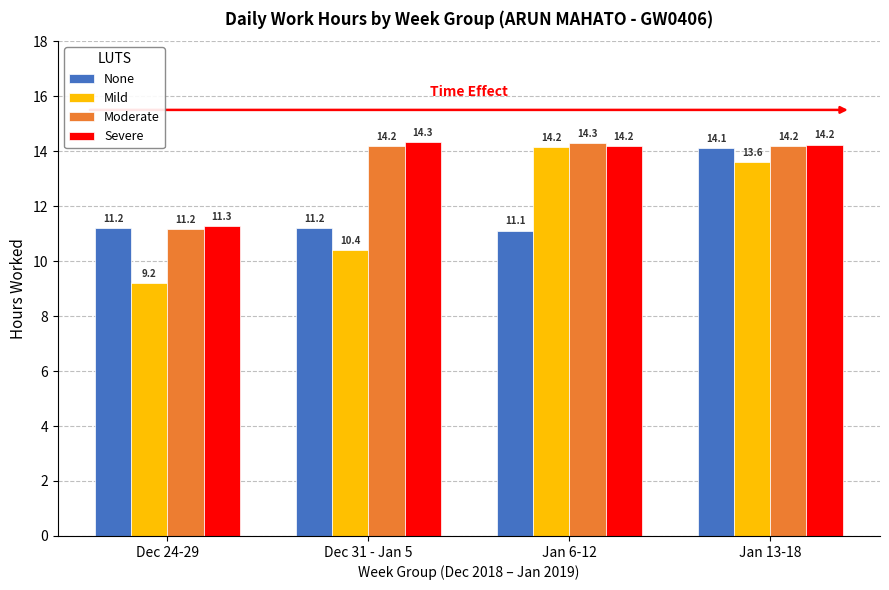

Rank the series at Dec 31 - Jan 5 from lowest to highest value.

Mild, None, Moderate, Severe